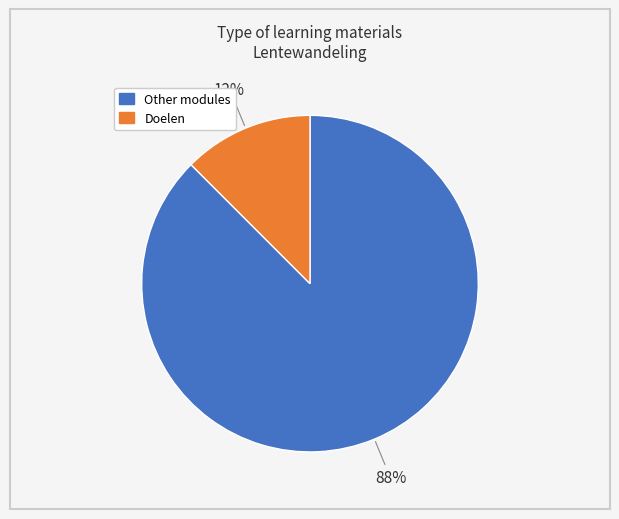

Is there any slice that represents more than half of the pie?

Yes